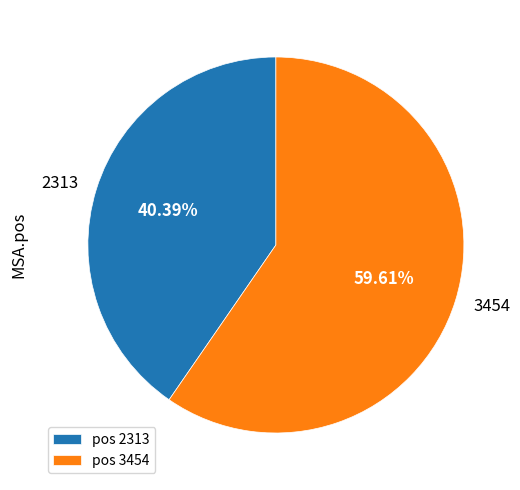

Does 3454 represent more than half of the total?

Yes